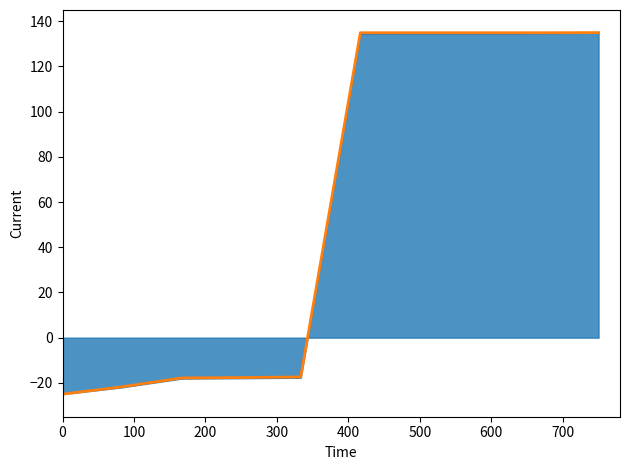

What is the maximum value shown in the chart?

135.0